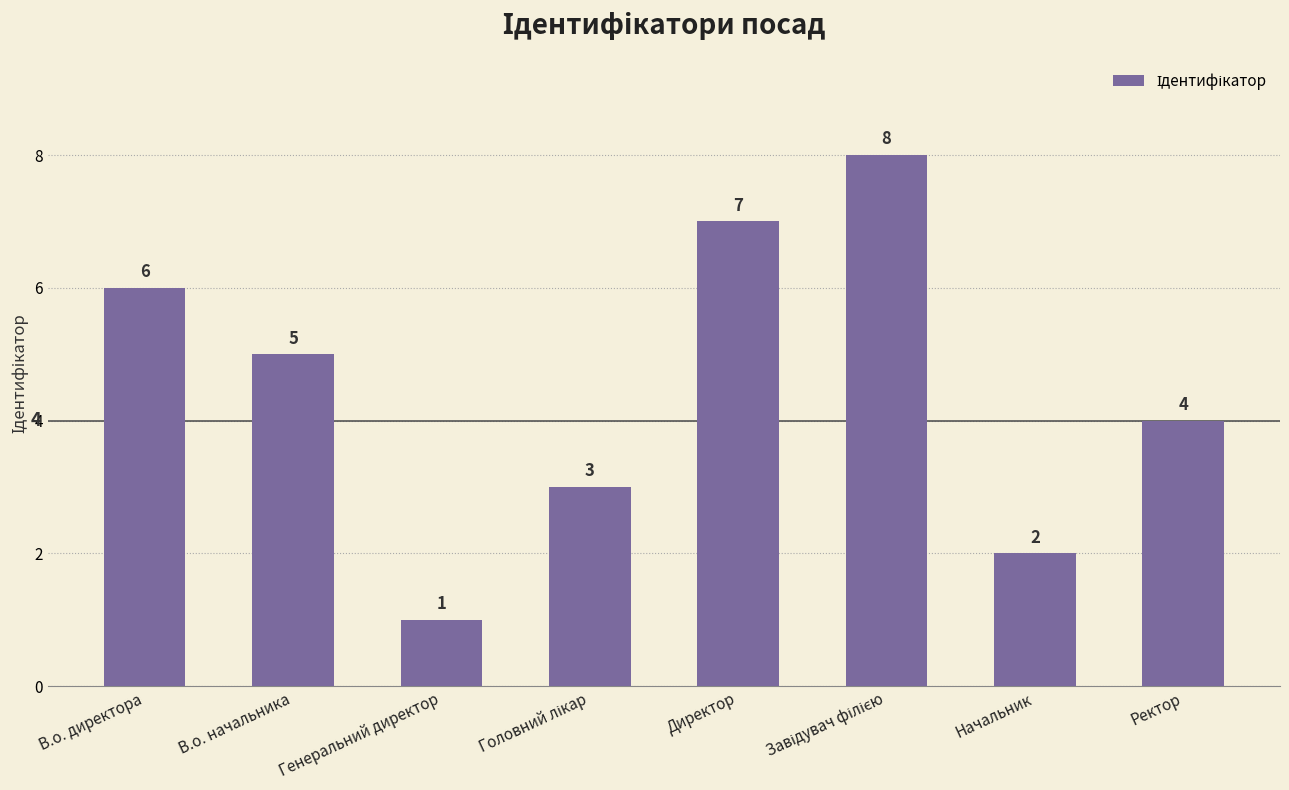

What is the ratio of the value at Ректор to the value at Директор?

0.6